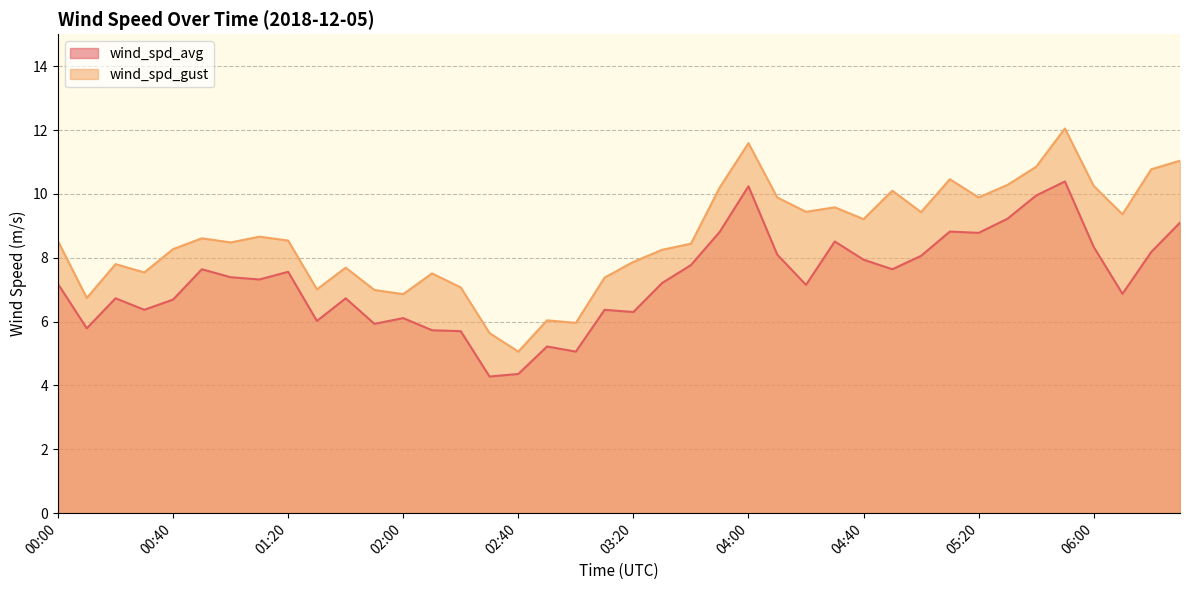

What is the label of the 16th point from the right?

04:00